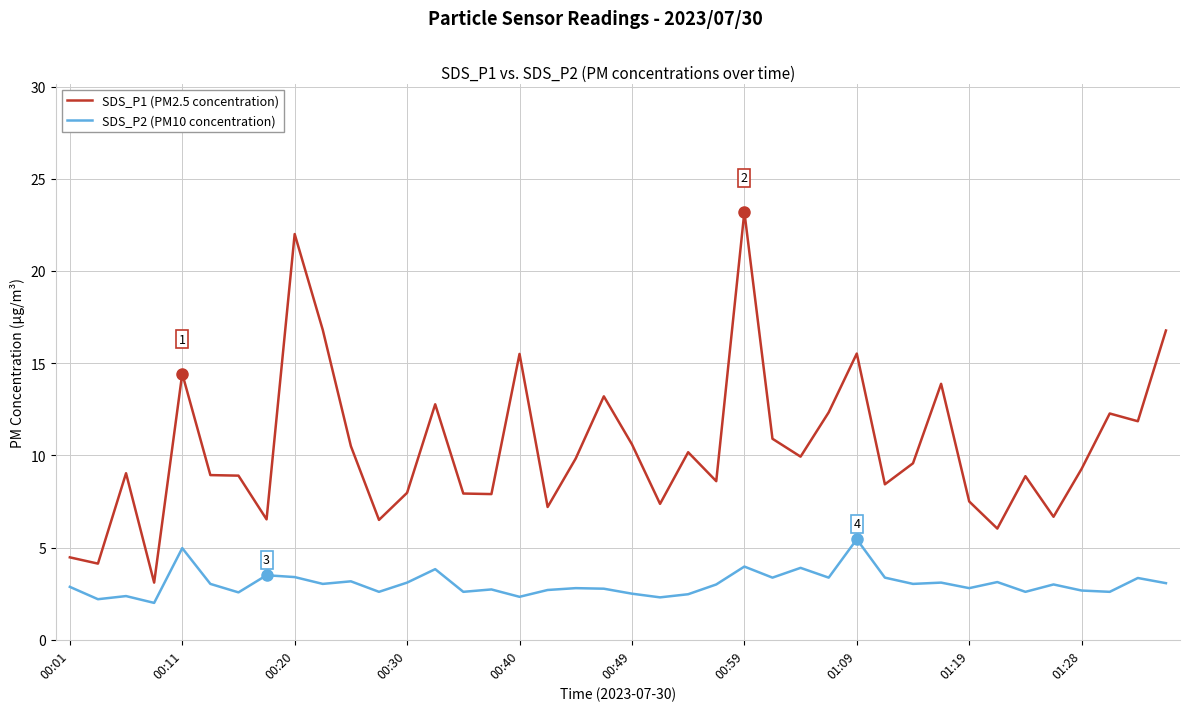

What is the maximum value shown in the chart?

23.2